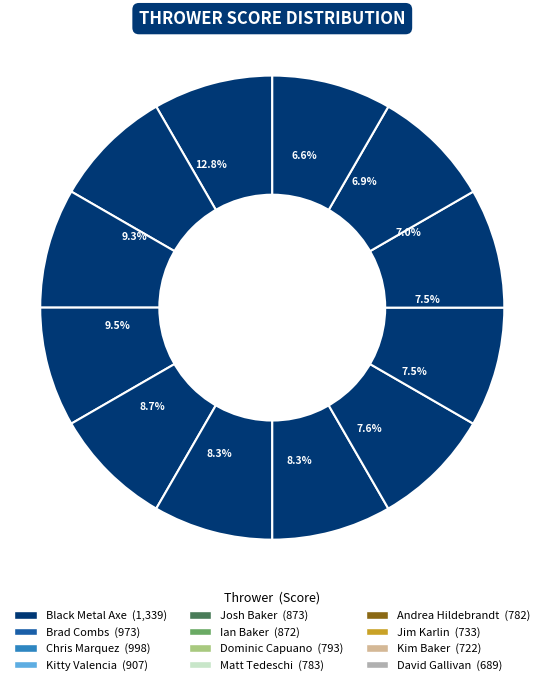

Count the number of slices in the pie.

12